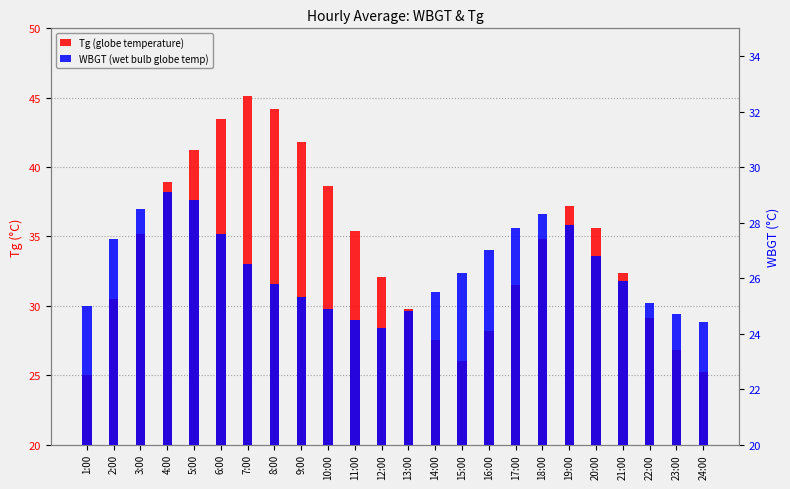

The Tg series shows 37.2 at 19:00. True or false?

True